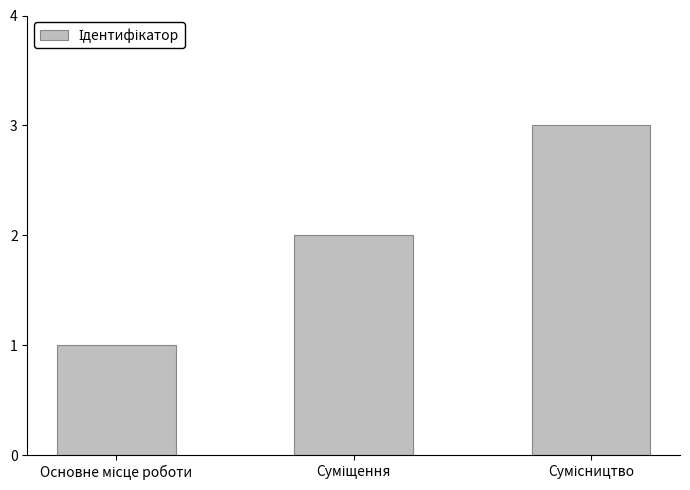

What is the greatest value displayed?

3